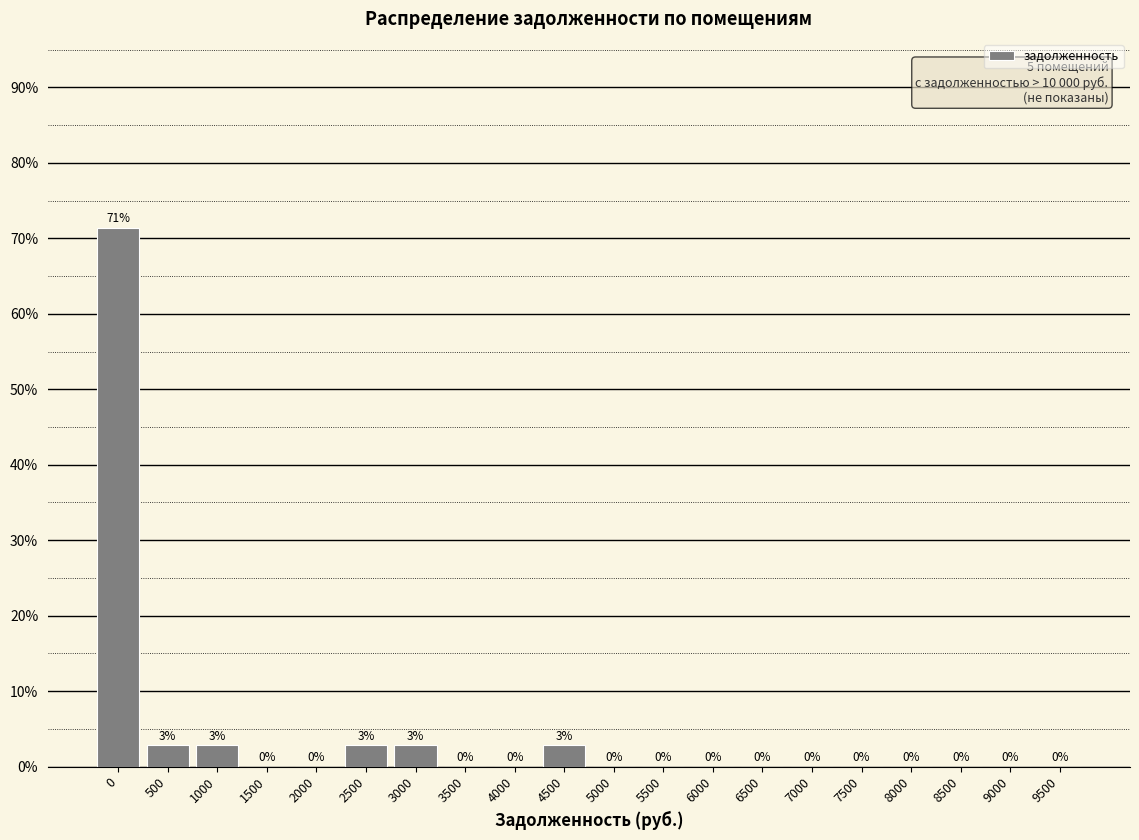

What is the greatest value displayed?

71.4